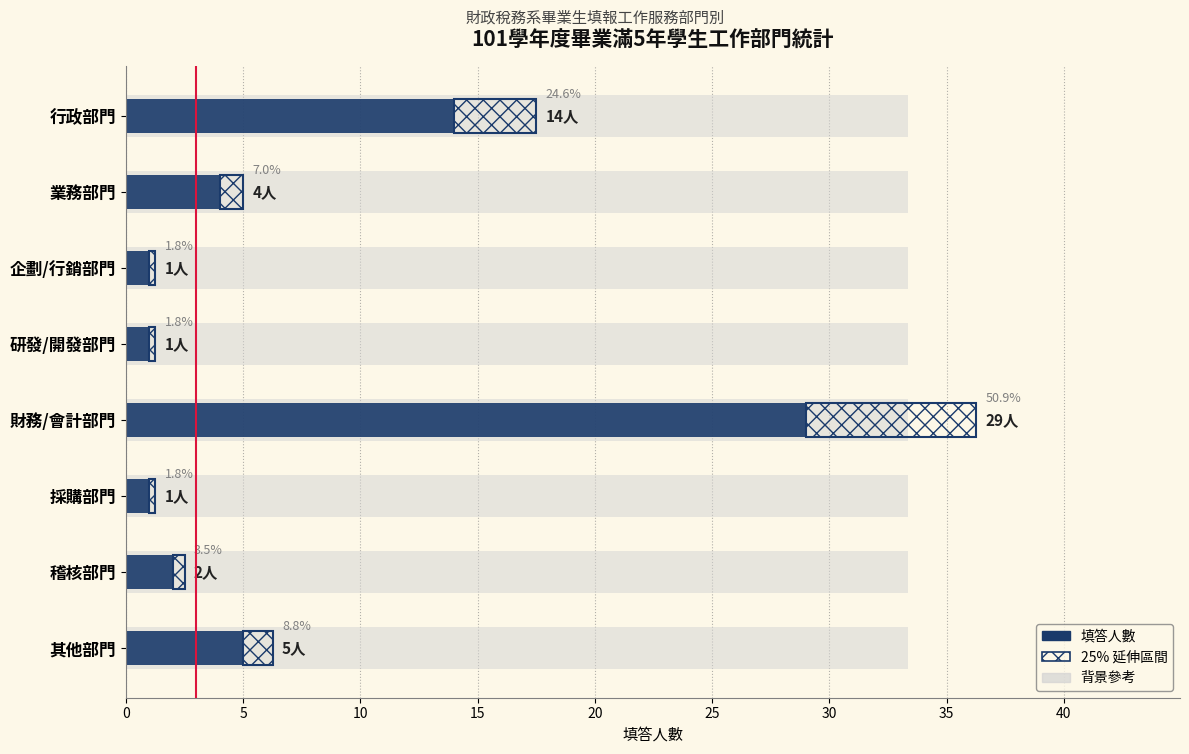

What is the value of the 5th bar from the left?

29